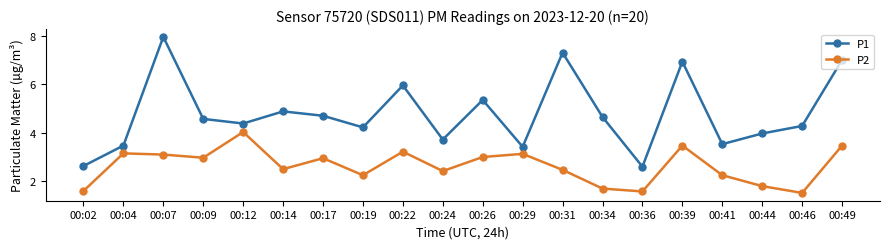

At which category does P1 reach its first local valley?

00:12